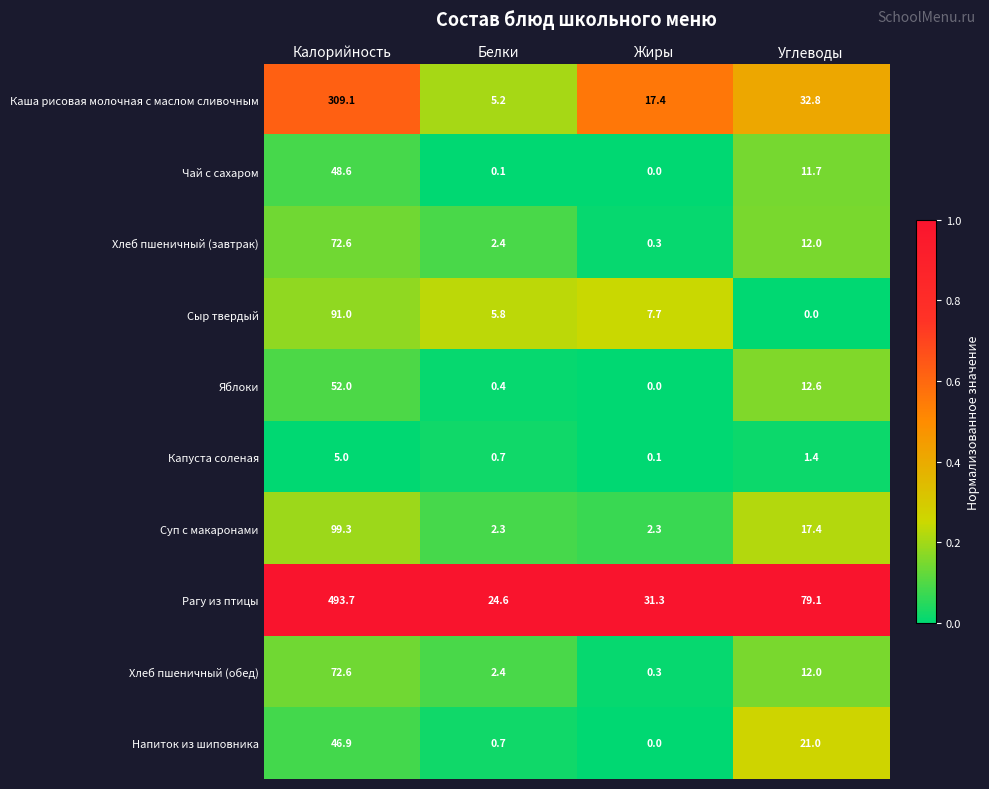

The Суп с макаронами series shows 2.3 at Жиры. True or false?

True